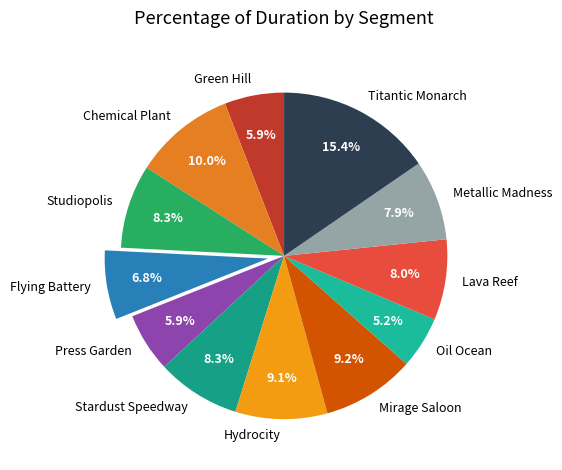

How many segments does this pie chart have?

12